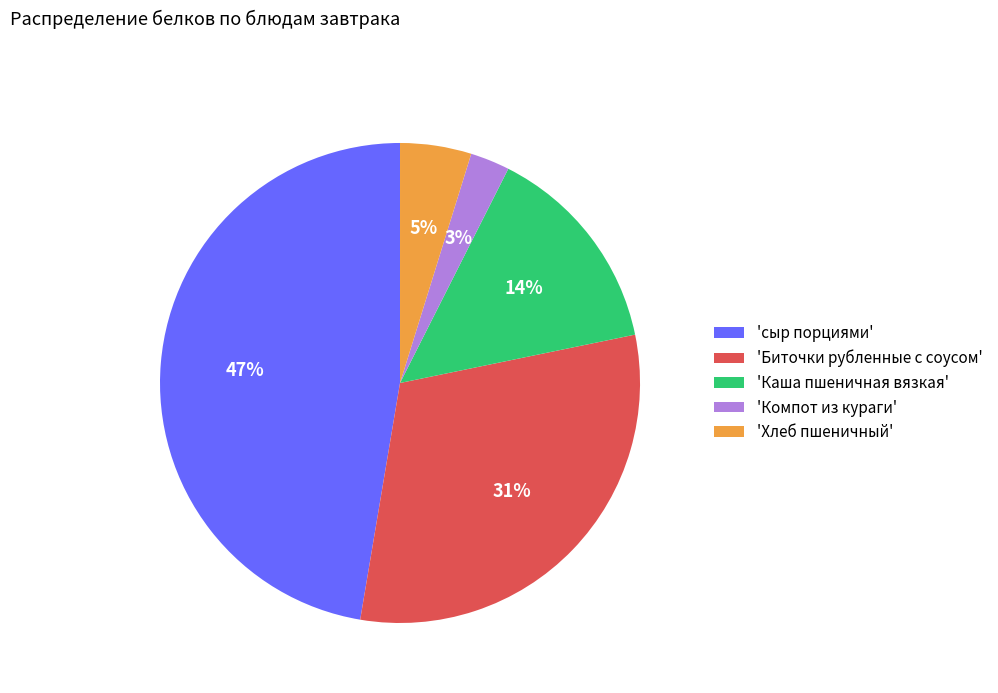

Which has a higher value, 'Каша пшеничная вязкая' or 'Биточки рубленные с соусом'?

'Биточки рубленные с соусом'